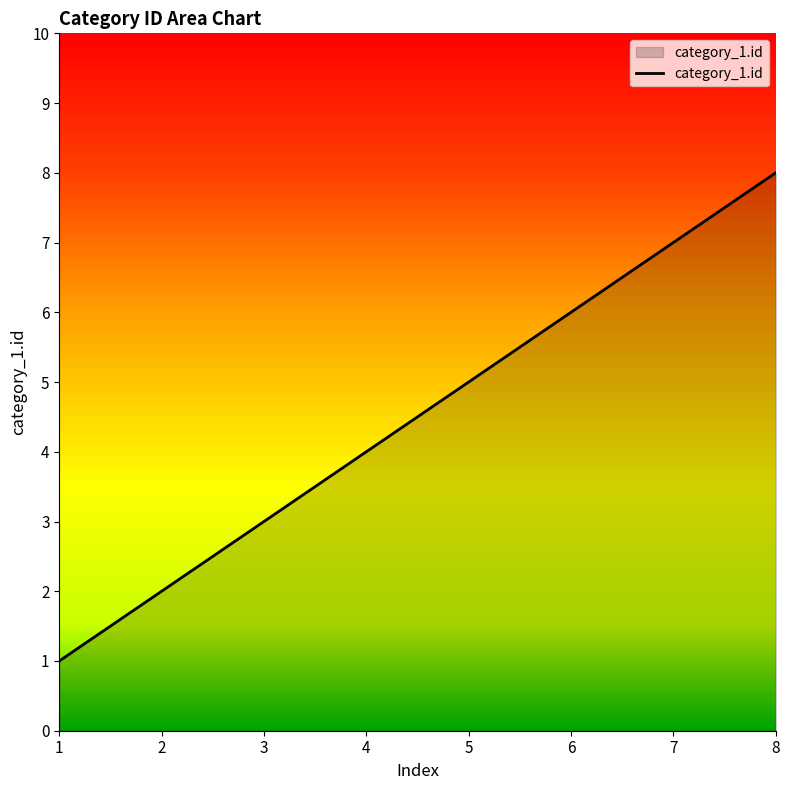

Reading left to right, transcribe all the data shown in this chart.

1=1	2=2	3=3	4=4	5=5	6=6	7=7	8=8